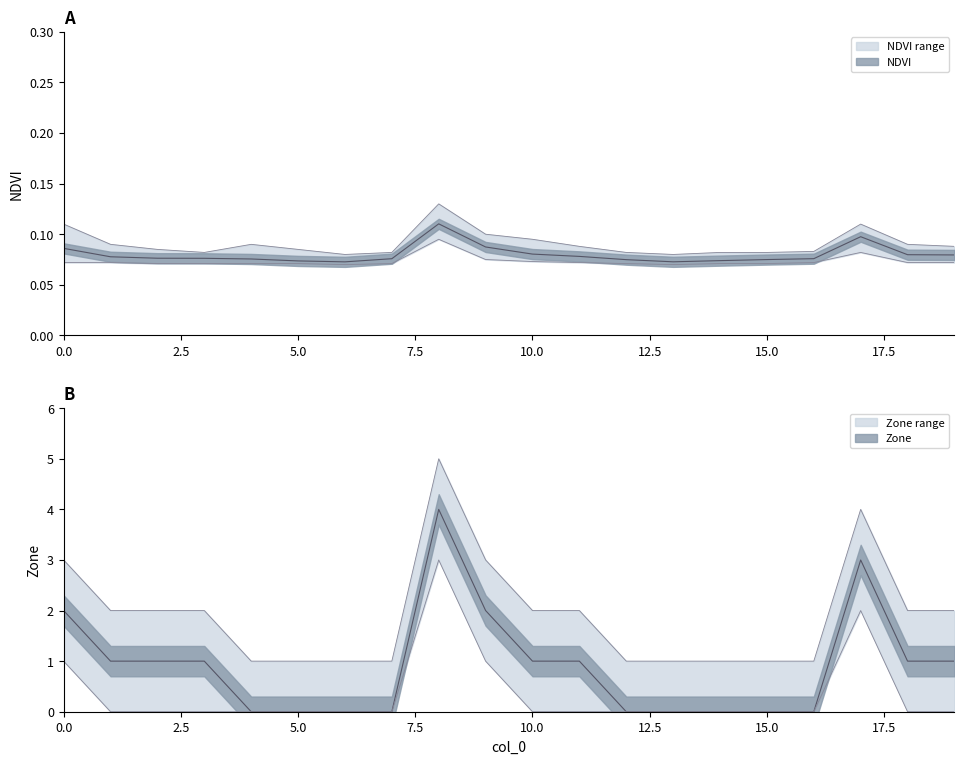

List the series in order of their peak value, lowest first.

NDVI, Zone